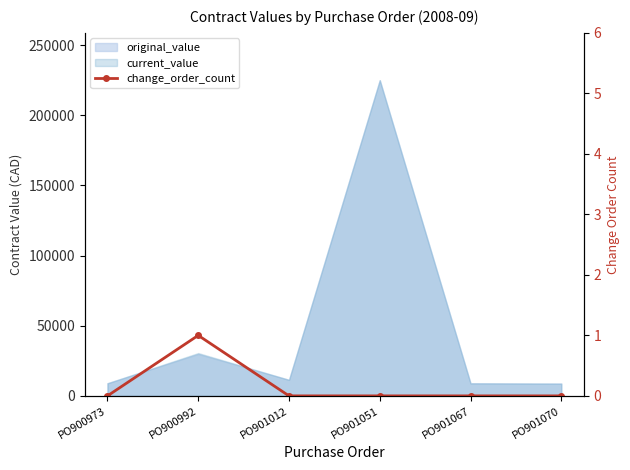

How many values are between 0 and 1?

6